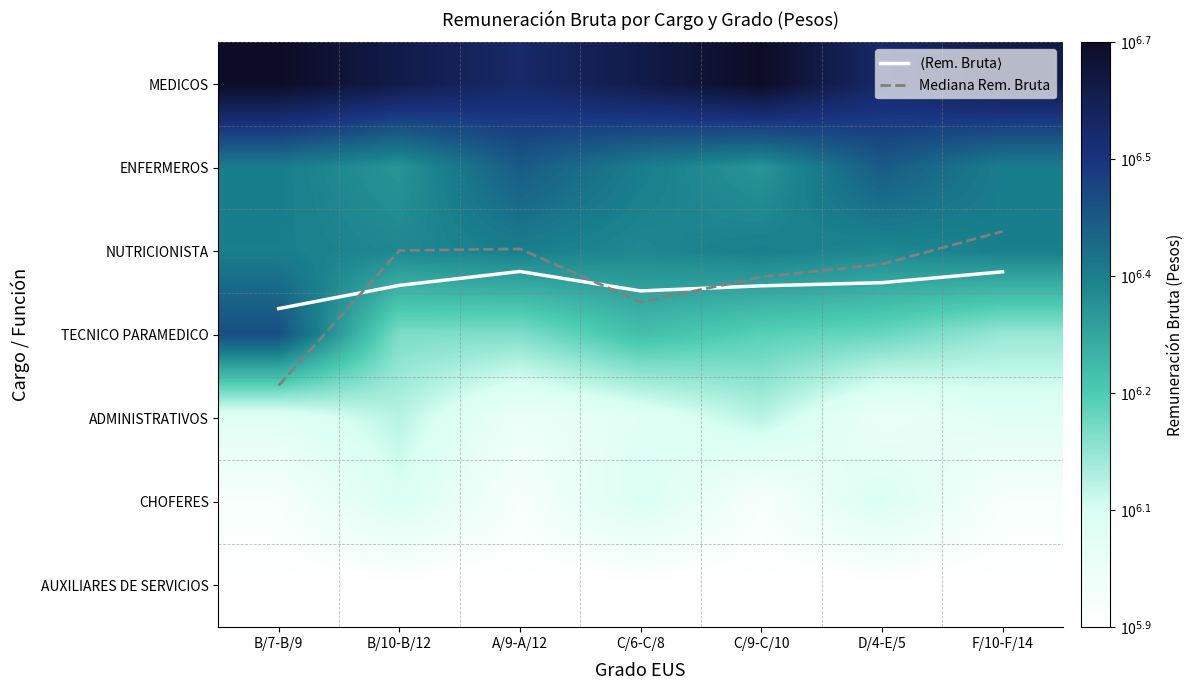

Which category has the lowest value in the CHOFERES series?

B/7-B/9